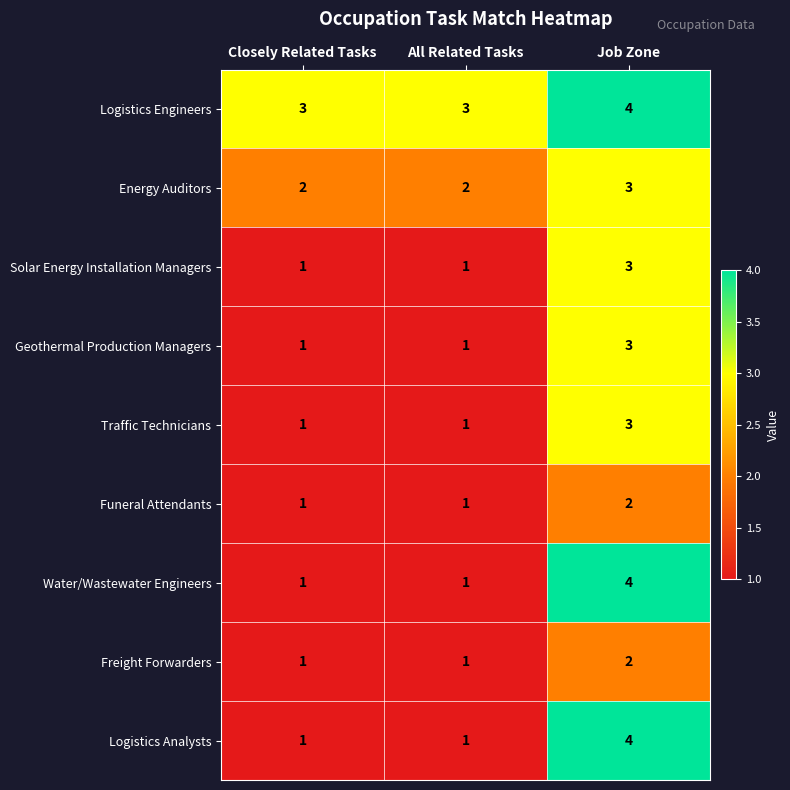

Is it true that Freight Forwarders equals 1 at Closely Related Tasks?

True